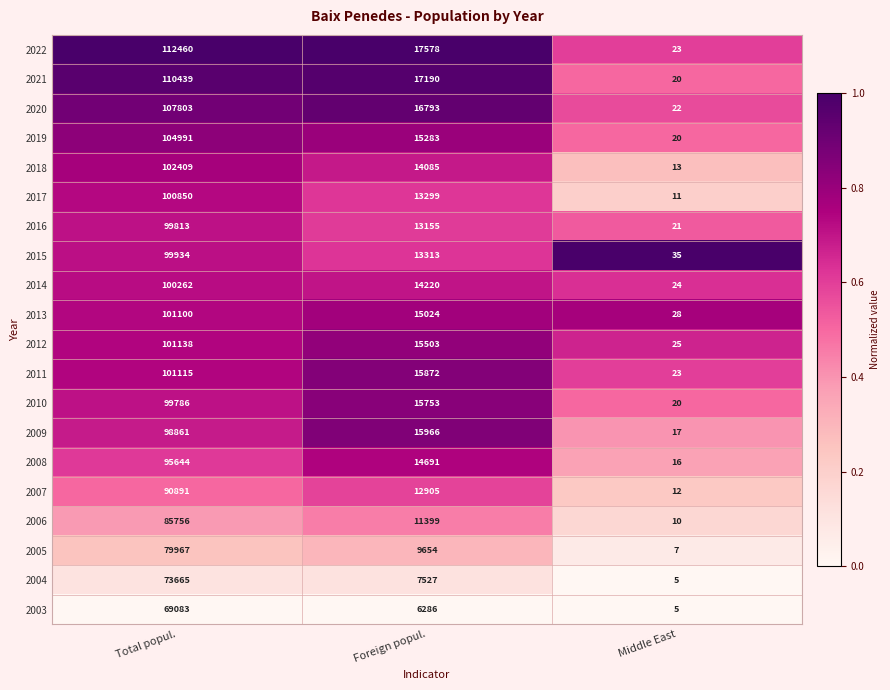

What value does the 2016 series have at Total popul., to the nearest 50?

99800